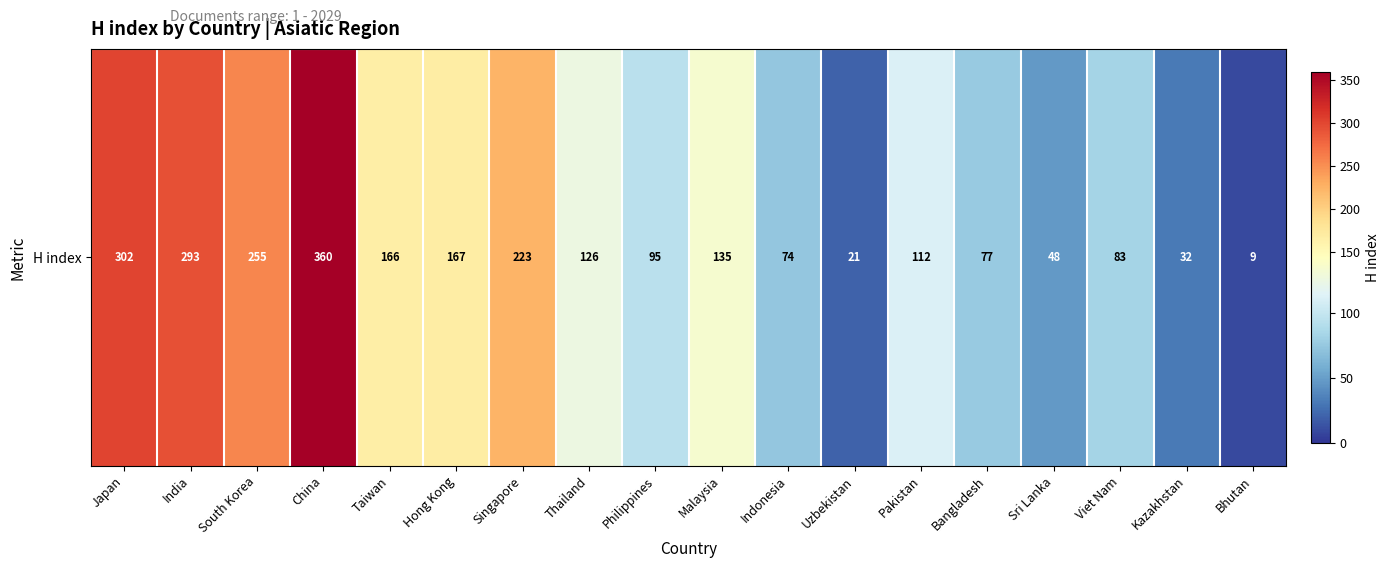

List the labels in order of value, largest first.

China, Japan, India, South Korea, Singapore, Hong Kong, Taiwan, Malaysia, Thailand, Pakistan, Philippines, Viet Nam, Bangladesh, Indonesia, Sri Lanka, Kazakhstan, Uzbekistan, Bhutan